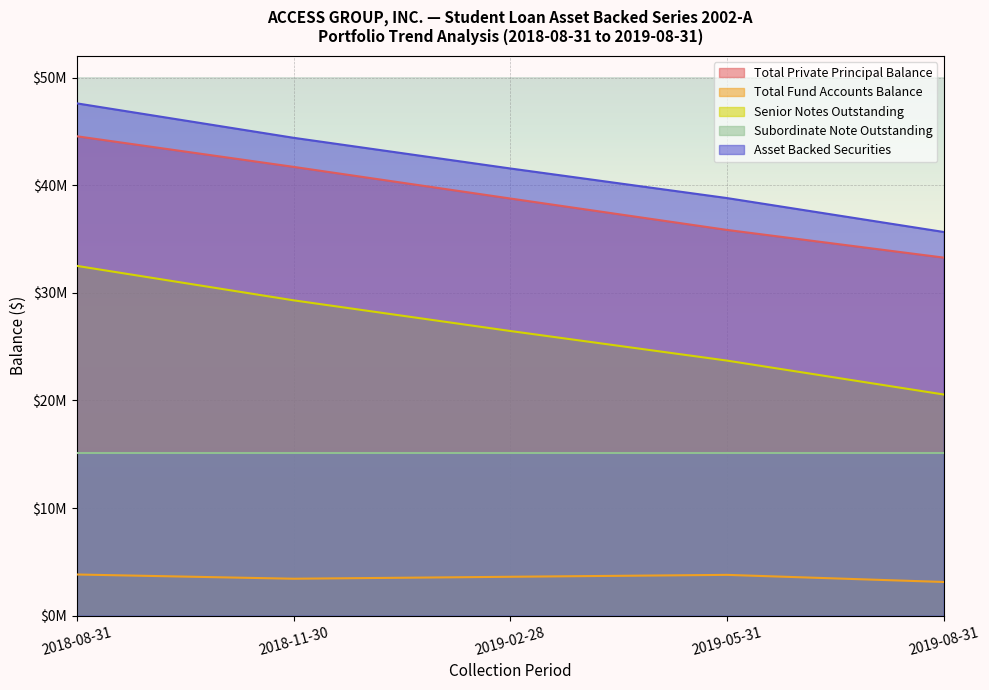

What is the difference between the highest and lowest values at 2018-08-31?

43772268.3